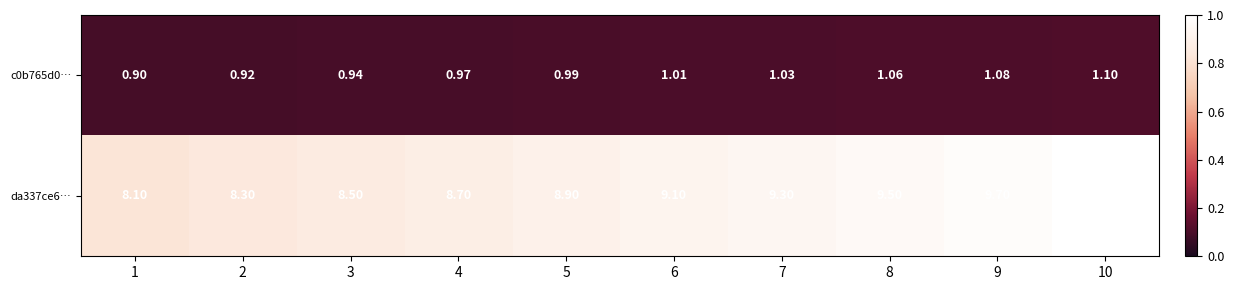

At which category is the sum across all series the highest?

10